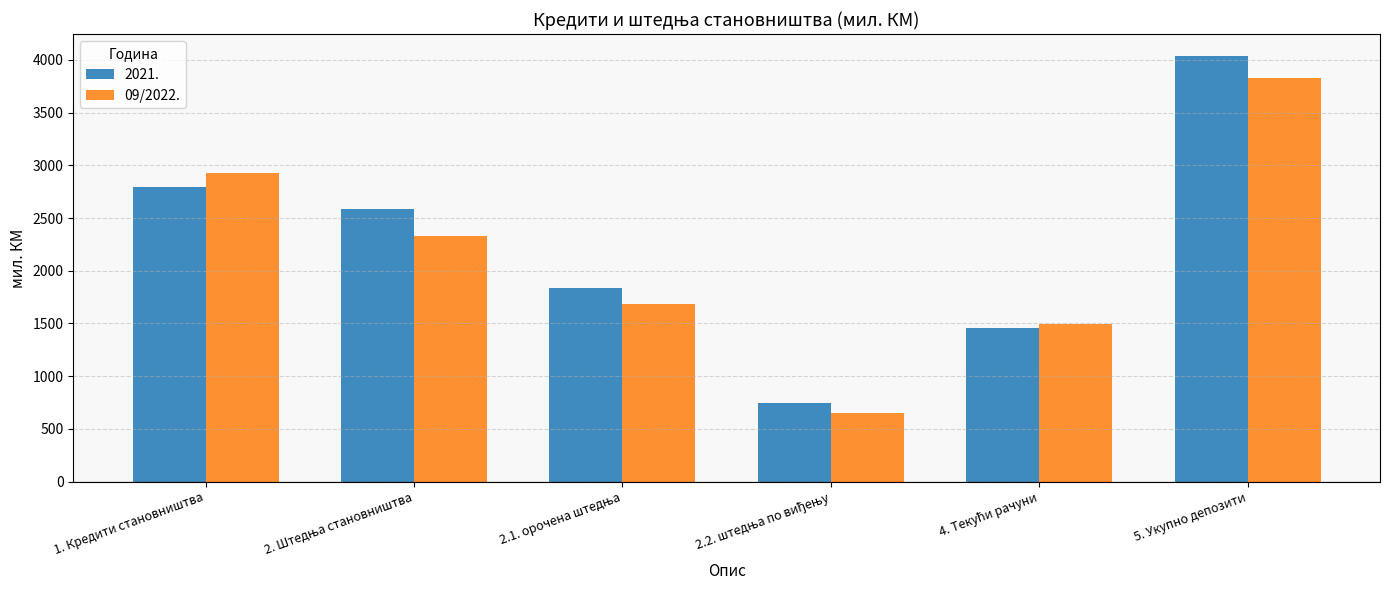

Which series has the largest range (max minus min)?

2021.